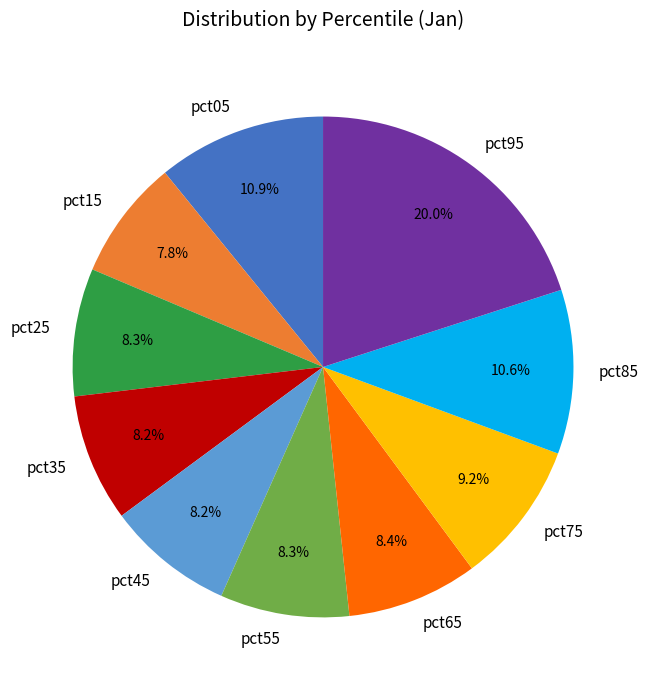

Is there a majority slice in this chart?

No